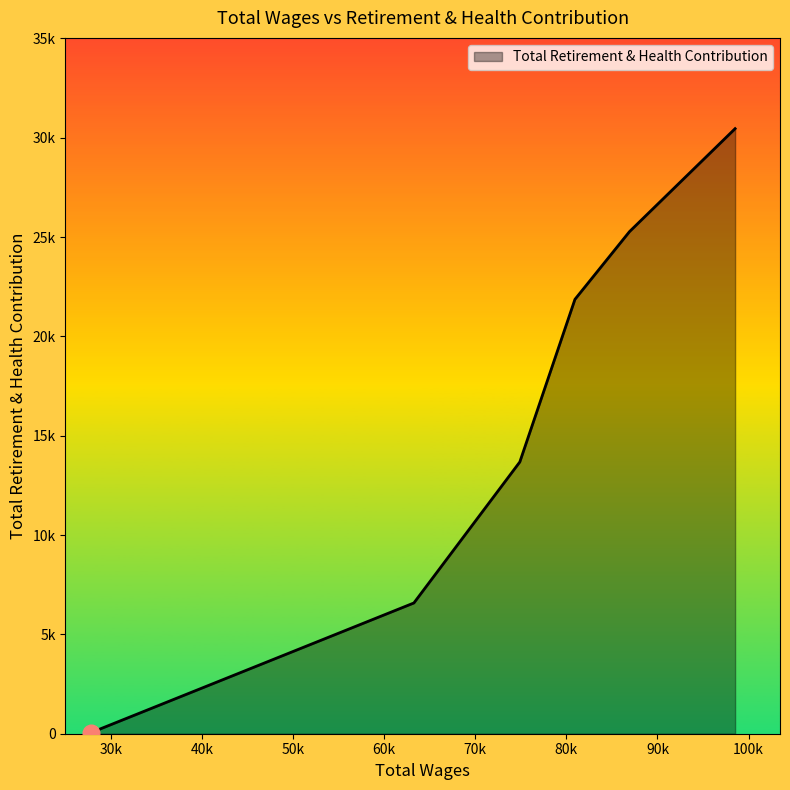

Does the chart display data point markers on the line(s)?

No